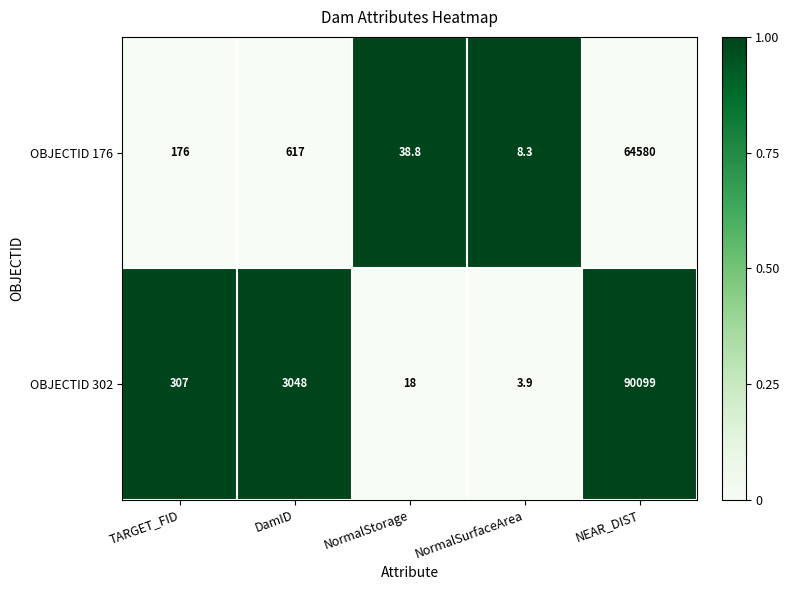

Which series changed the most between DamID and NEAR_DIST?

OBJECTID 302